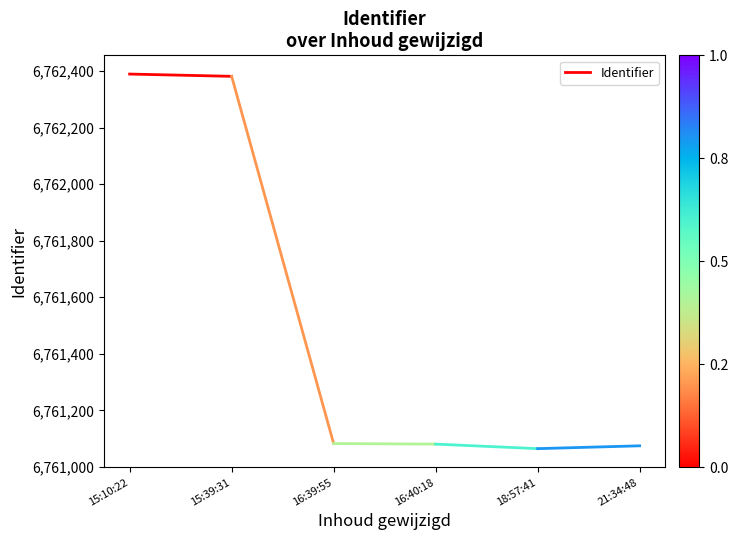

How many values are between 6762381 and 6762389?

2